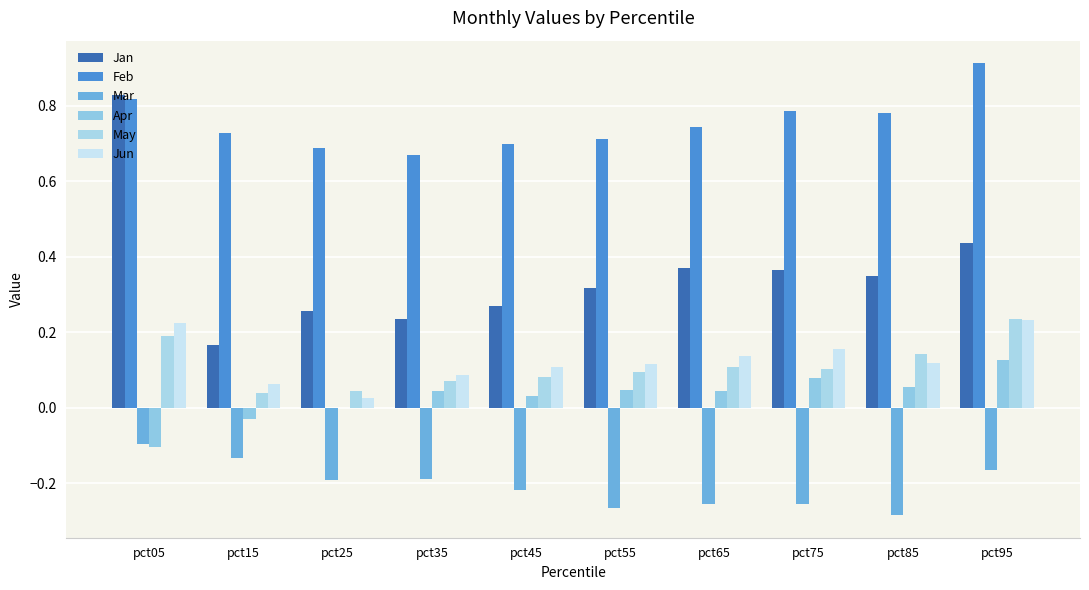

What is the value of the Mar bar at the 8th from the left?

-0.3